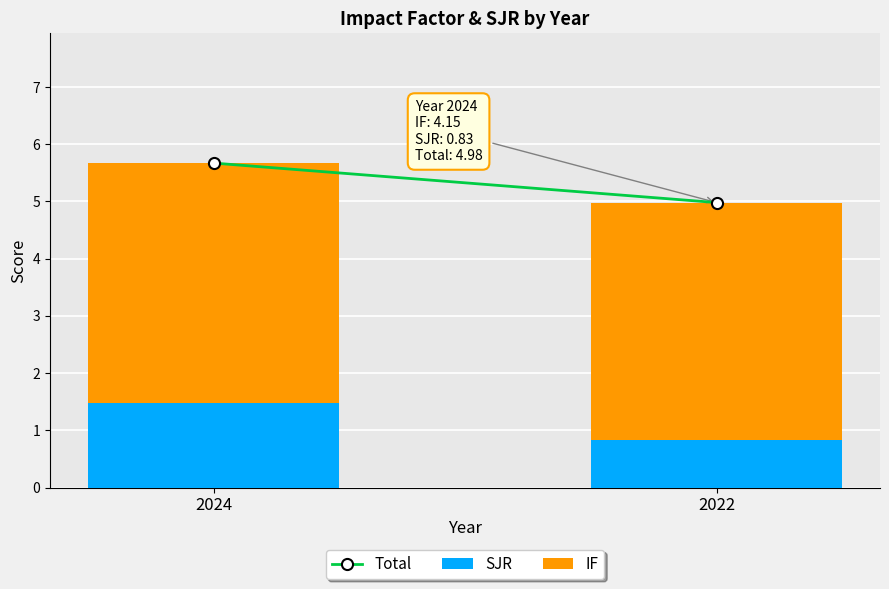

Rank the categories by SJR value from highest to lowest.

2024, 2022